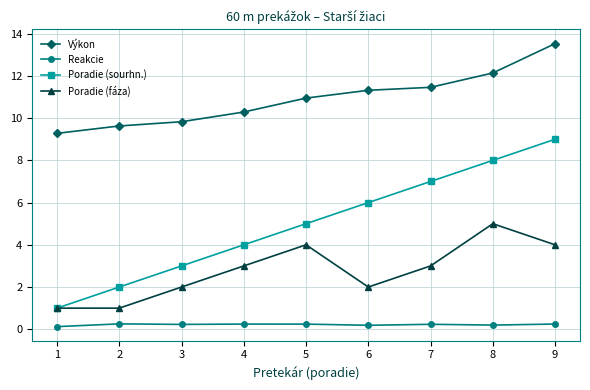

How many lines are shown in the chart?

4